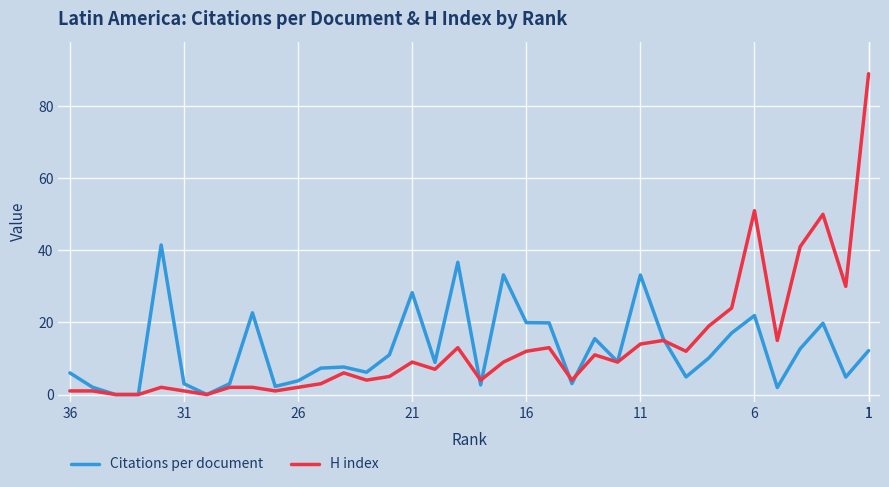

Which series has the largest range (max minus min)?

H index